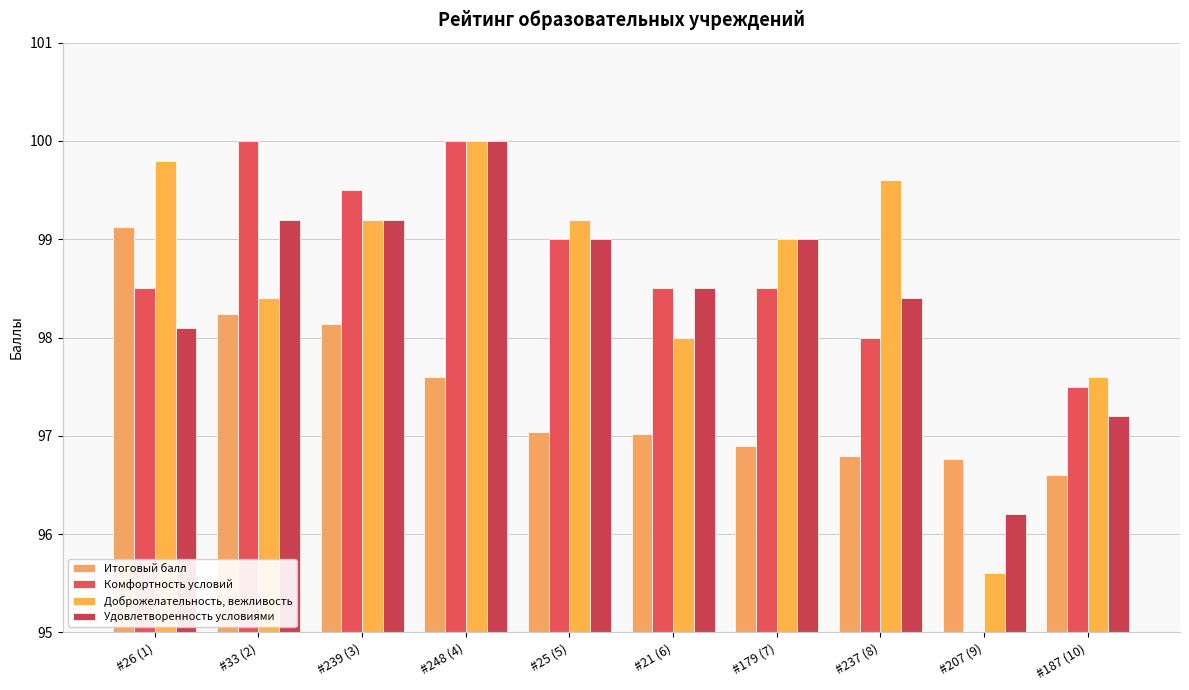

What is the difference between the Доброжелательность, вежливость values at #237 (8) and #33 (2)?

1.2